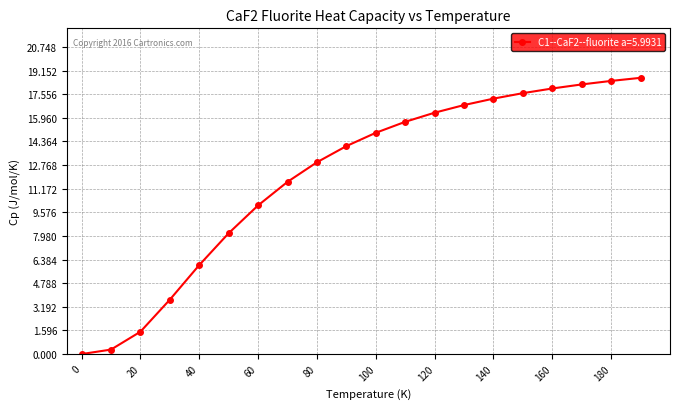

What is the value of the 13th point from the left?

16.3